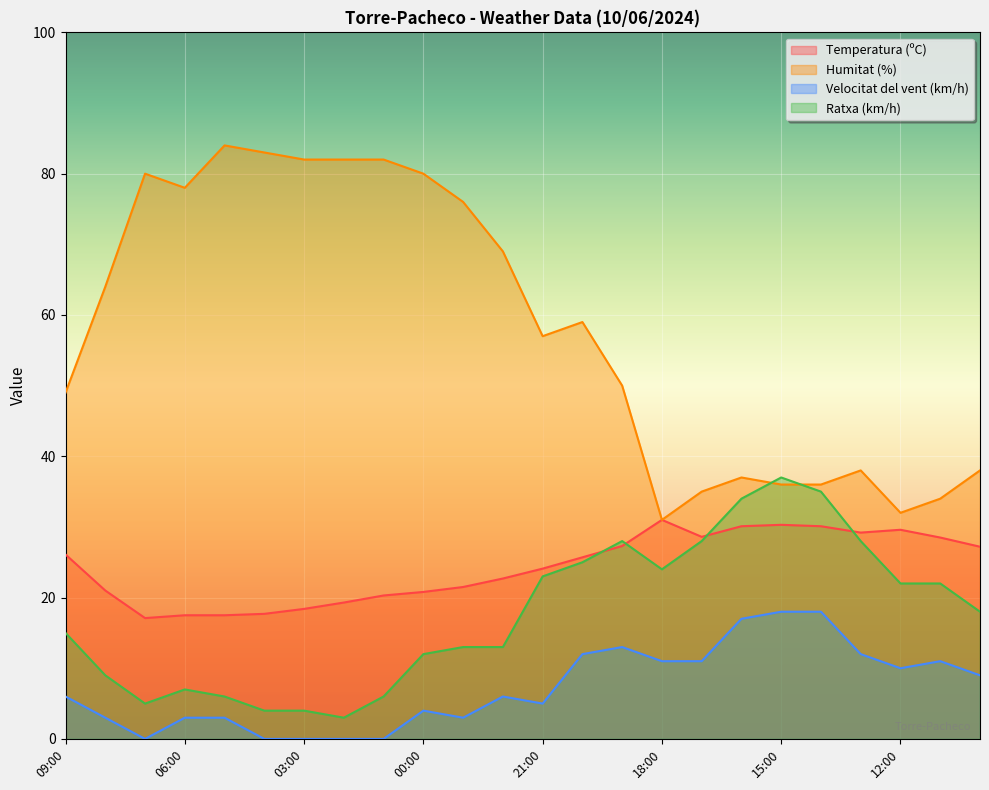

List the labels in order of Humitat (%) value, smallest first.

18:00, 12:00, 11:00, 17:00, 15:00, 14:00, 16:00, 13:00, 10:00, 09:00, 19:00, 21:00, 20:00, 08:00, 22:00, 23:00, 06:00, 07:00, 00:00, 03:00, 02:00, 01:00, 04:00, 05:00